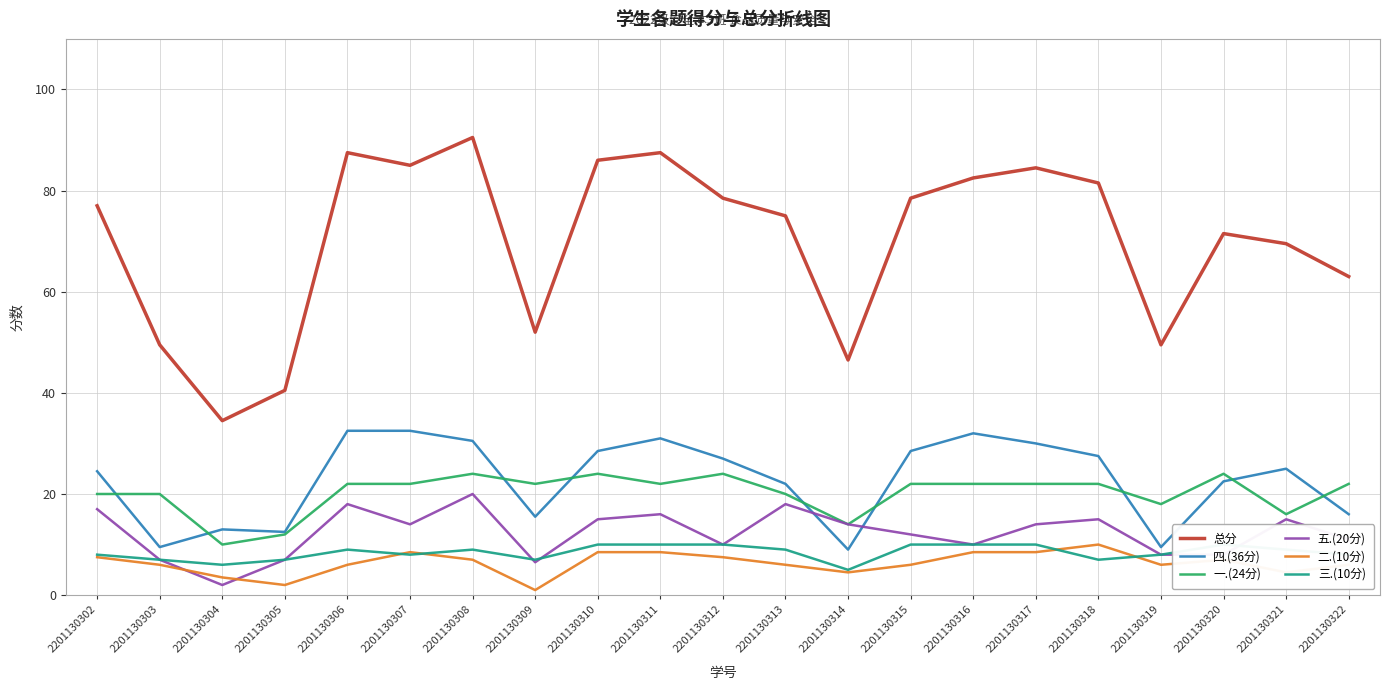

Reading left to right, transcribe all the data shown in this chart.

总分: 77.0	49.5	34.5	40.5	87.5	85.0	90.5	52.0	86.0	87.5	78.5	75.0	46.5	78.5	82.5	84.5	81.5	49.5	71.5	69.5	63.0
四.(36分): 24.5	9.5	13.0	12.5	32.5	32.5	30.5	15.5	28.5	31.0	27.0	22.0	9.0	28.5	32.0	30.0	27.5	9.5	22.5	25.0	16.0
一.(24分): 20.0	20.0	10.0	12.0	22.0	22.0	24.0	22.0	24.0	22.0	24.0	20.0	14.0	22.0	22.0	22.0	22.0	18.0	24.0	16.0	22.0
五.(20分): 17.0	7.0	2.0	7.0	18.0	14.0	20.0	6.5	15.0	16.0	10.0	18.0	14.0	12.0	10.0	14.0	15.0	8.0	8.0	15.0	11.0
二.(10分): 7.5	6.0	3.5	2.0	6.0	8.5	7.0	1.0	8.5	8.5	7.5	6.0	4.5	6.0	8.5	8.5	10.0	6.0	7.0	4.5	6.0
三.(10分): 8.0	7.0	6.0	7.0	9.0	8.0	9.0	7.0	10.0	10.0	10.0	9.0	5.0	10.0	10.0	10.0	7.0	8.0	10.0	9.0	8.0